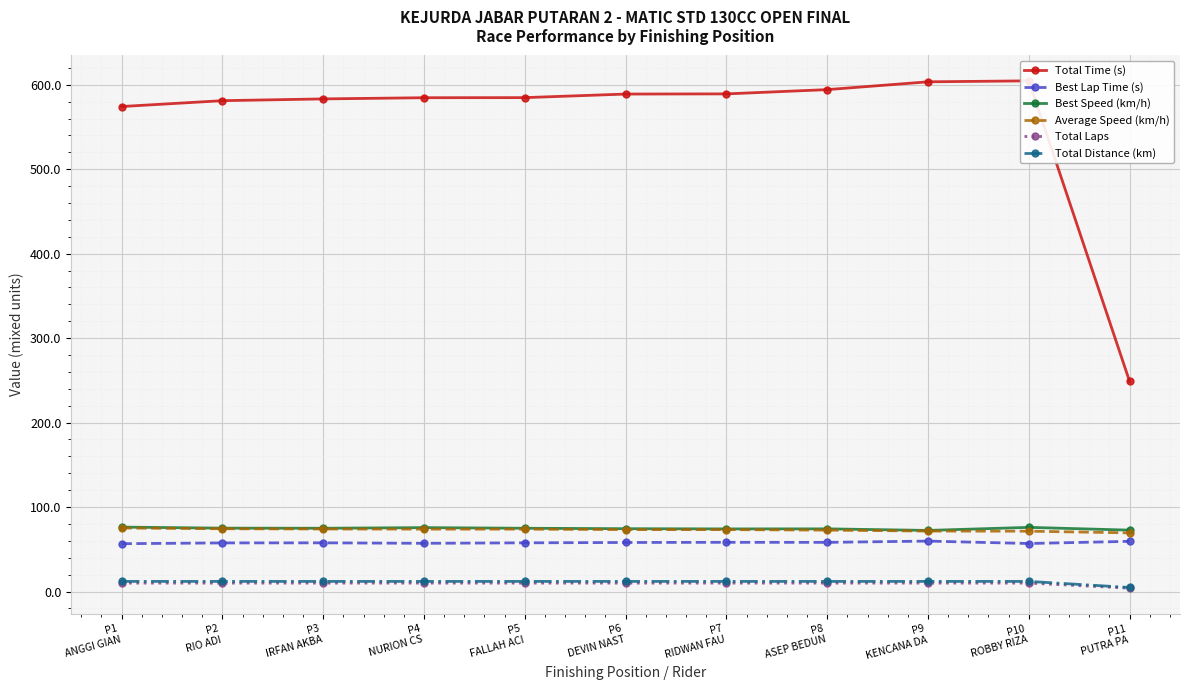

List the labels in order of Average Speed (km/h) value, largest first.

P1
ANGGI GIAN, P2
RIO ADI, P3
IRFAN AKBA, P4
NURION CS, P5
FALLAH ACI, P6
DEVIN NAST, P7
RIDWAN FAU, P8
ASEP BEDUN, P9
KENCANA DA, P10
ROBBY RIZA, P11
PUTRA PA